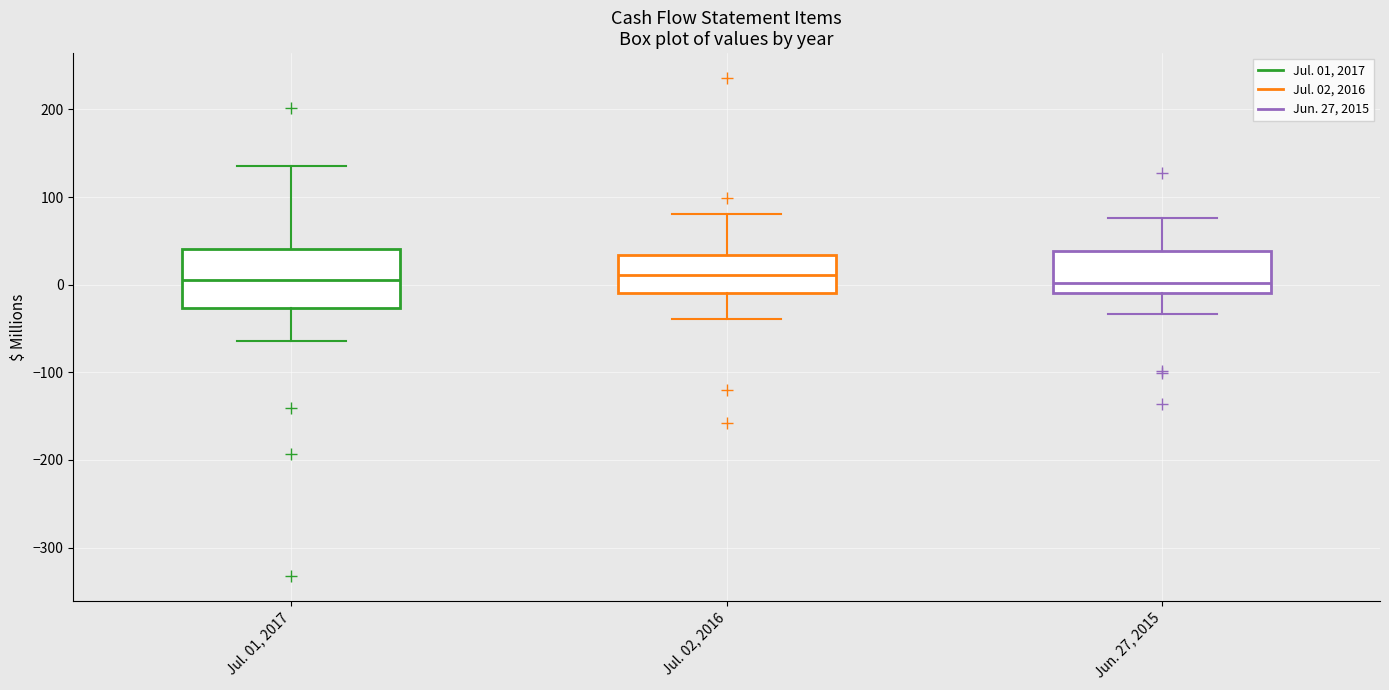

Comparing the boxes themselves (not the whiskers), which one is the tallest?

Jul. 01, 2017